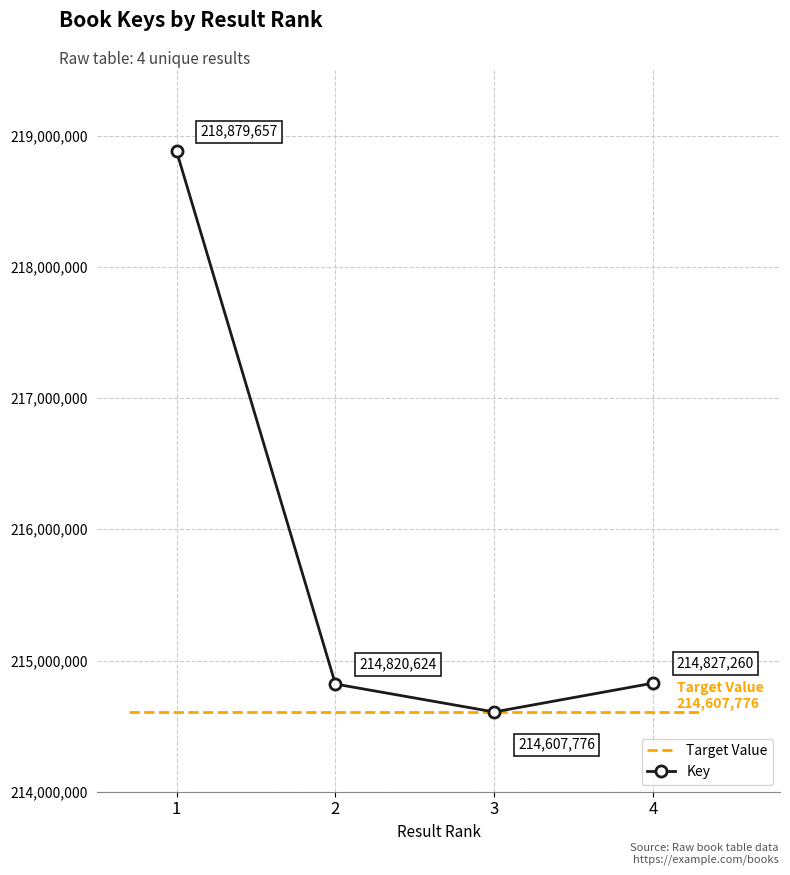

What is the sum of all values?

863135317